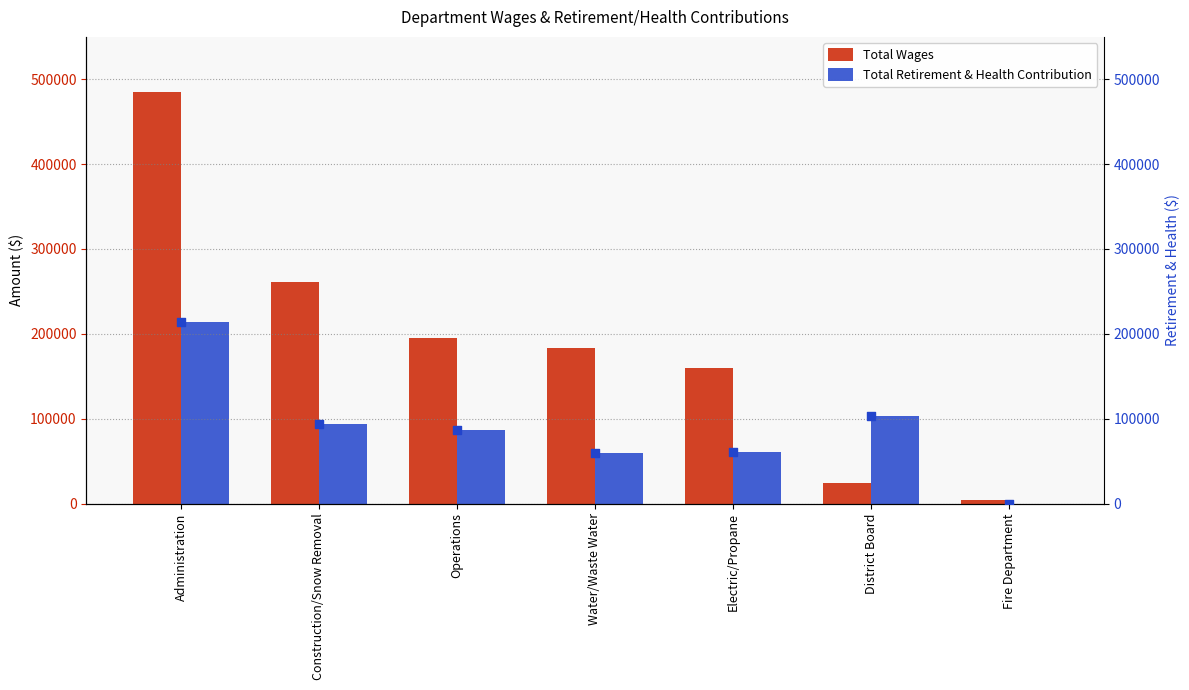

What is the total value across all series at Fire Department?

4509